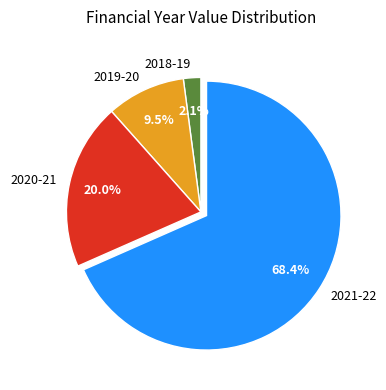

Rank the categories by value from highest to lowest.

2021-22, 2020-21, 2019-20, 2018-19